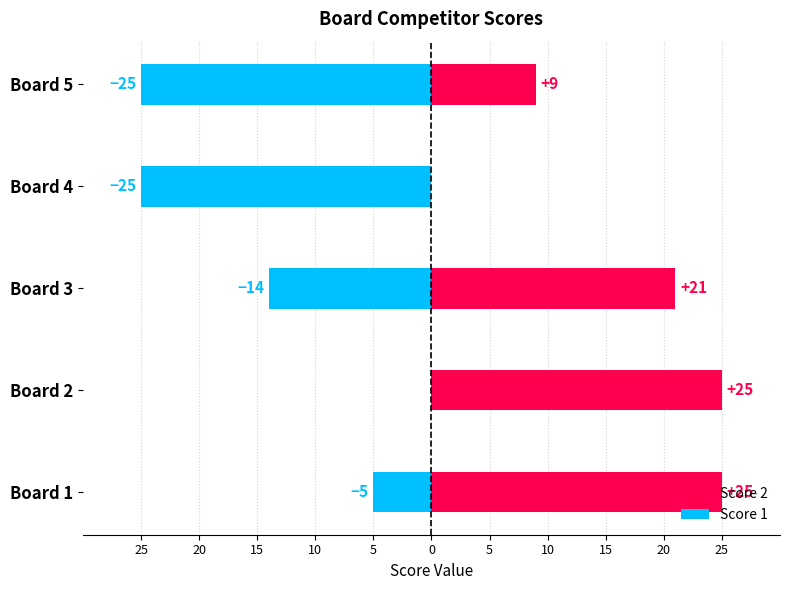

How many groups of bars are there?

5